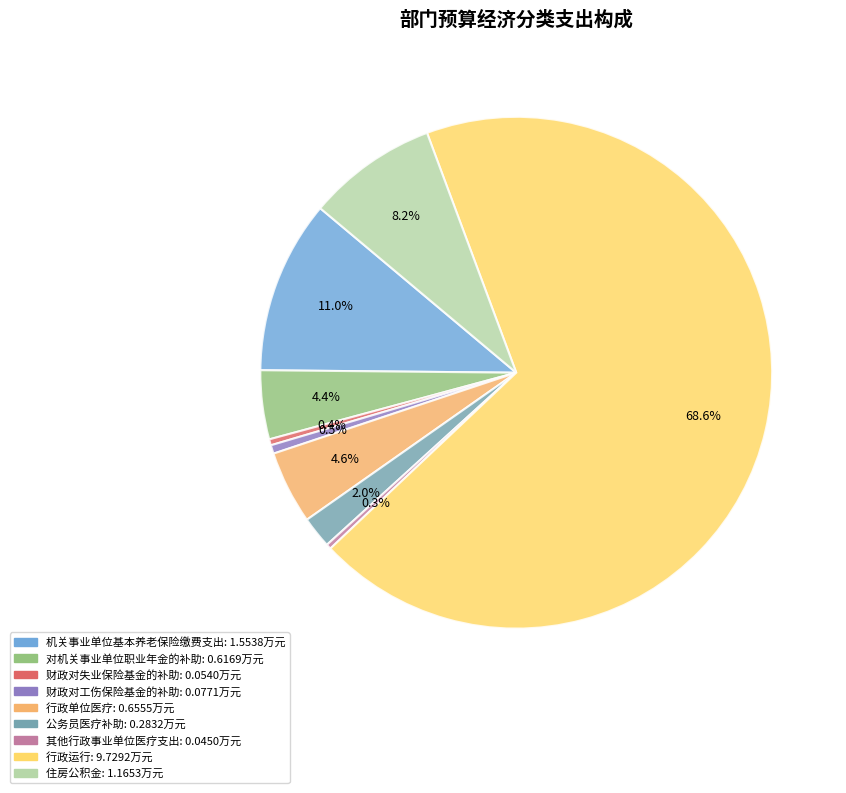

Is there any slice that represents more than half of the pie?

Yes